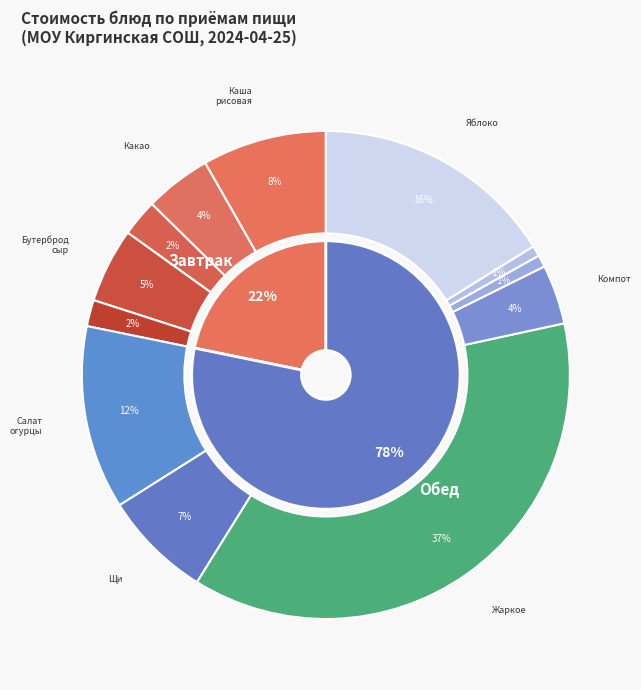

What is the largest slice in the pie chart?

Жаркое по-домашнему